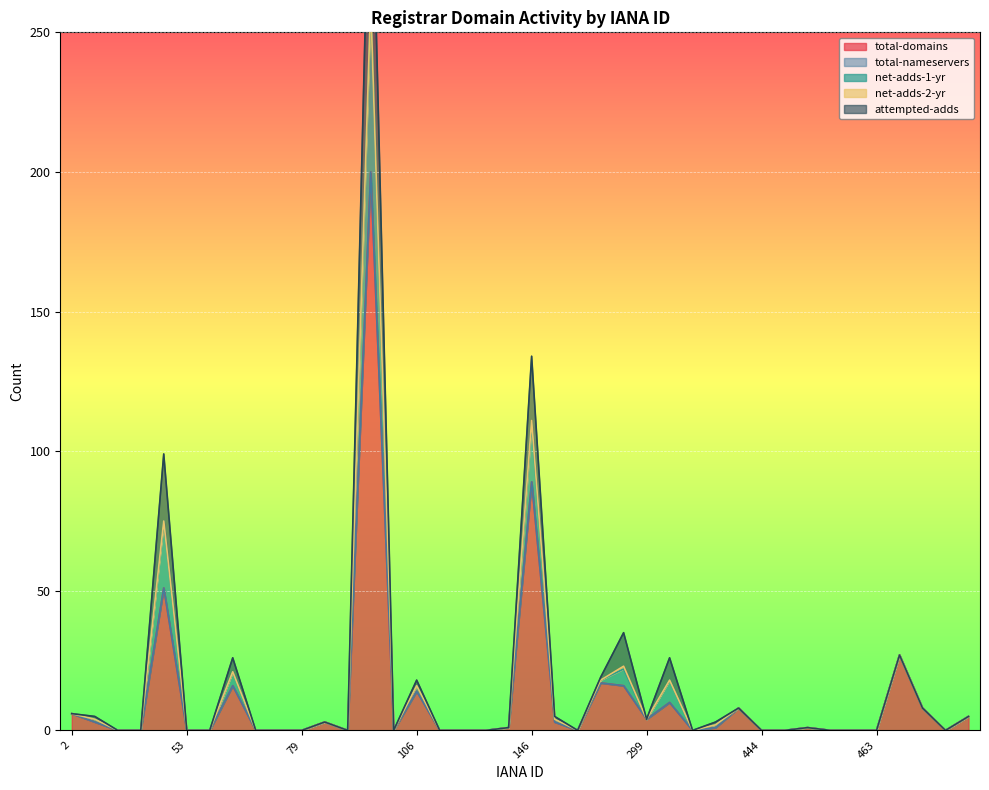

Where is total-domains nearest to the value 100?

146